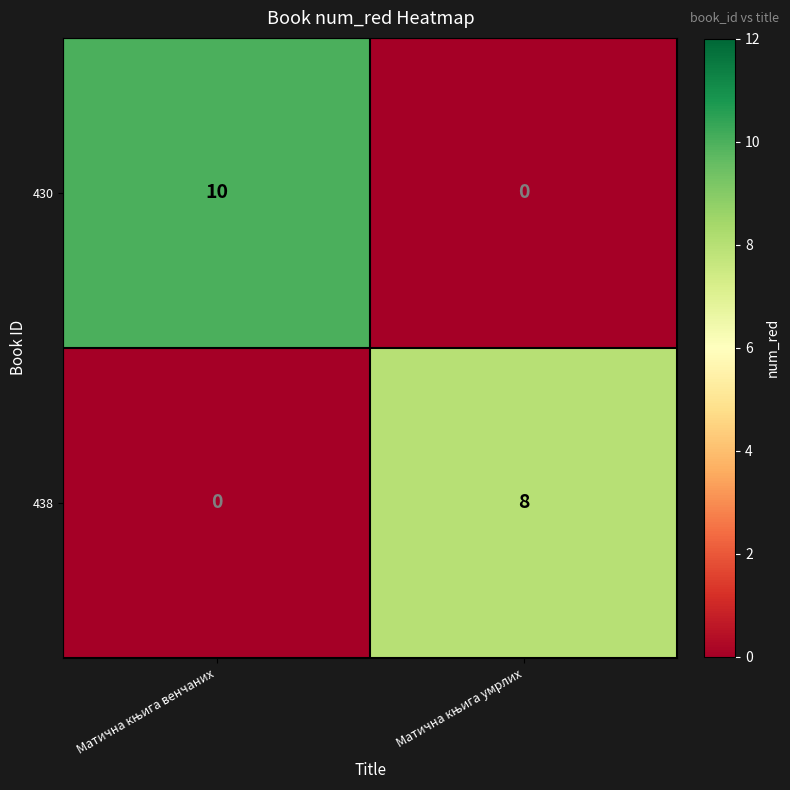

How many data points does each series have?

2